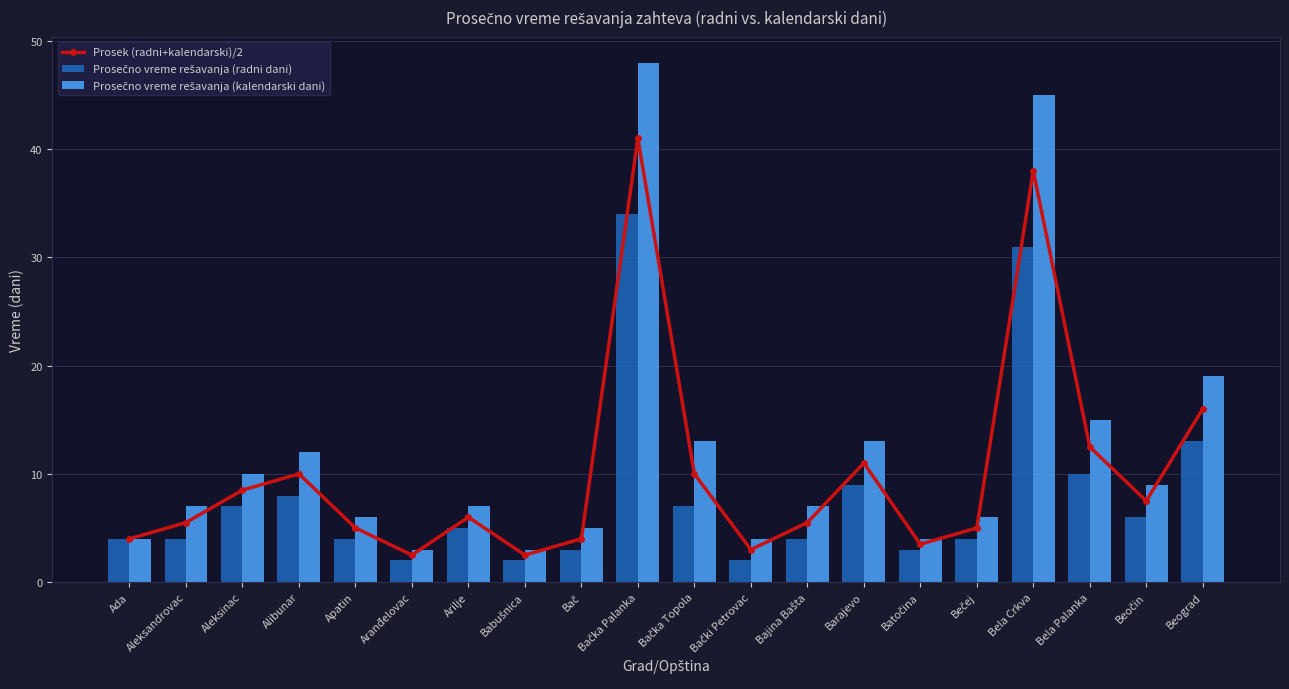

What are all the series names shown in the legend?

Prosek (radni+kalendarski)/2, Prosečno vreme rešavanja (radni dani), Prosečno vreme rešavanja (kalendarski dani)